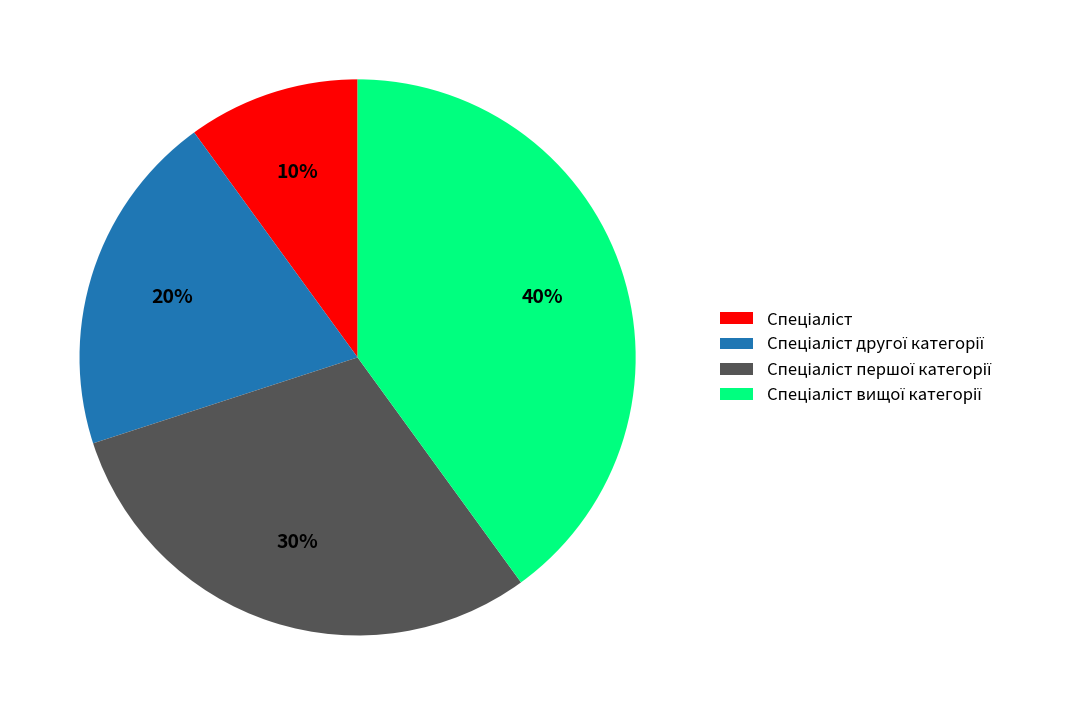

To the nearest percent, what is the average slice percentage?

25%